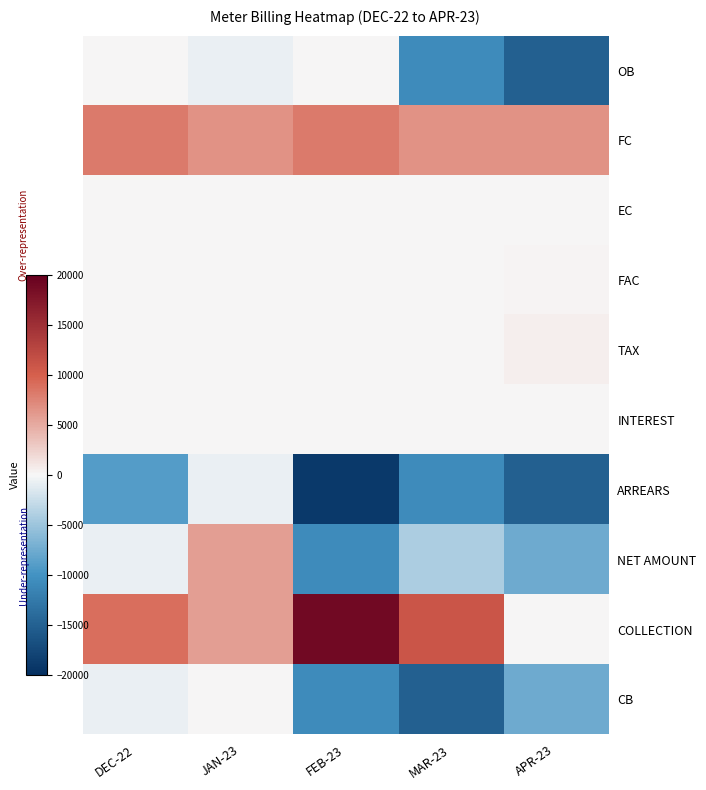

Which series has the widest spread of values?

COLLECTION